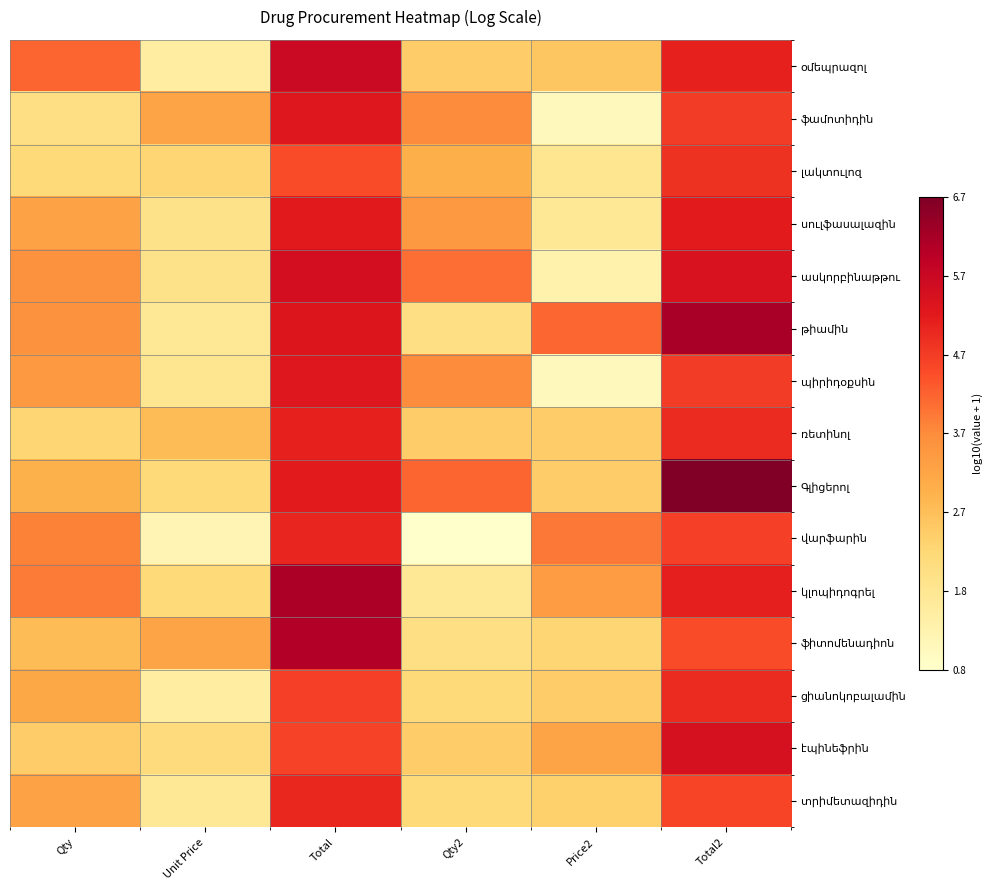

What is the spread (max minus min) of values at Price2?

3.1